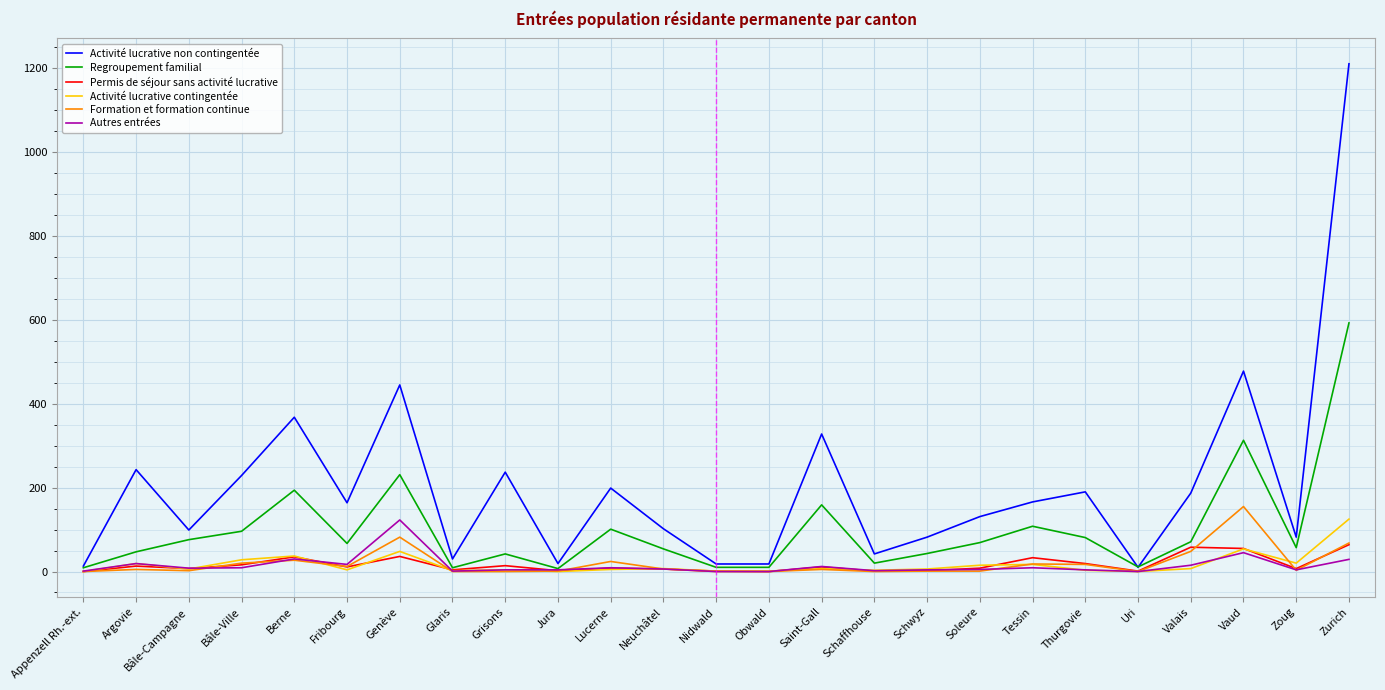

What are all the series names shown in the legend?

Activité lucrative non contingentée, Regroupement familial, Permis de séjour sans activité lucrative, Activité lucrative contingentée, Formation et formation continue, Autres entrées